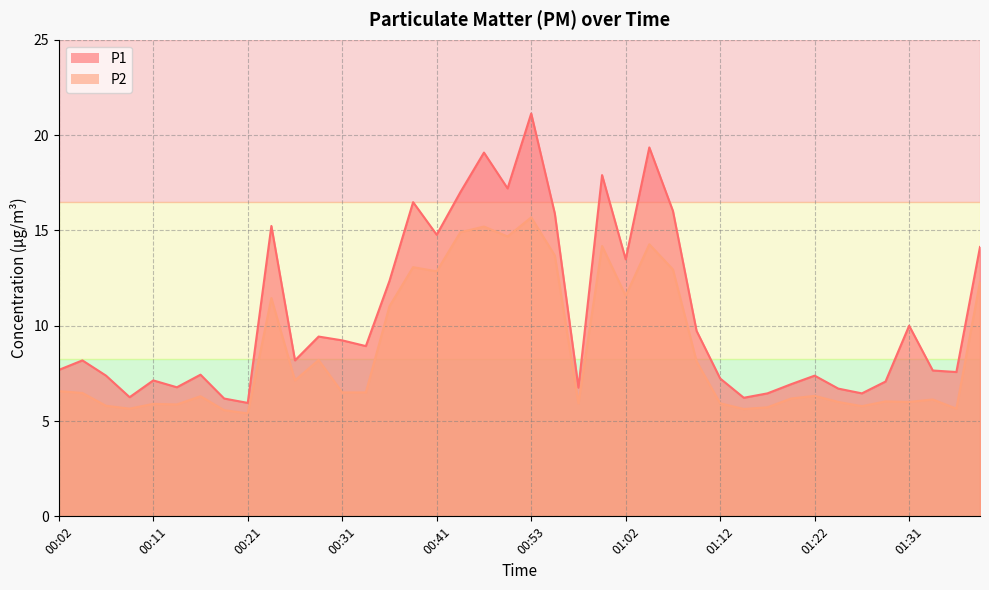

Is it true that P1 equals 10.0 at 01:31?

True